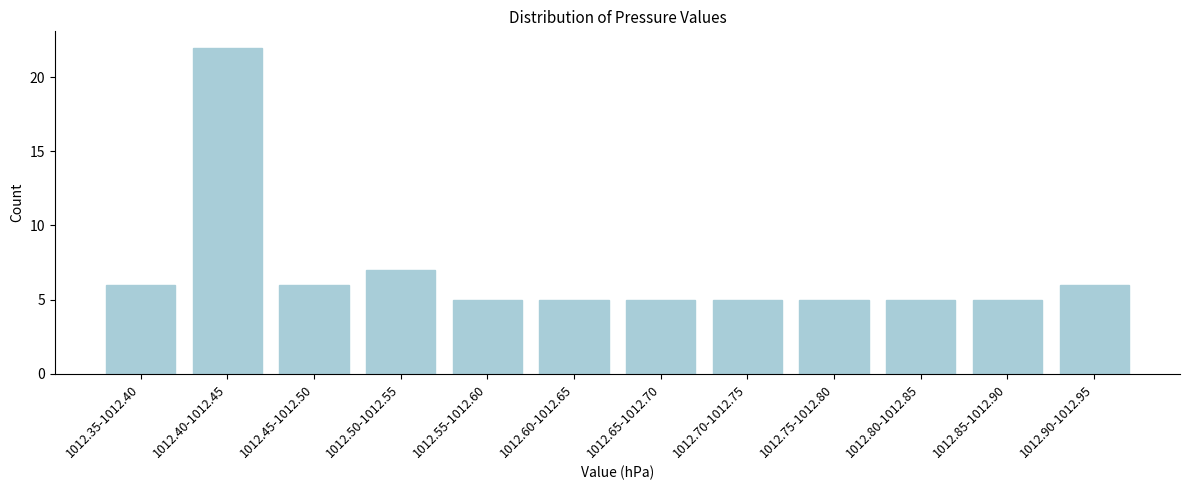

Reading left to right, what are all the values shown in this chart?

6	22	6	7	5	5	5	5	5	5	5	6